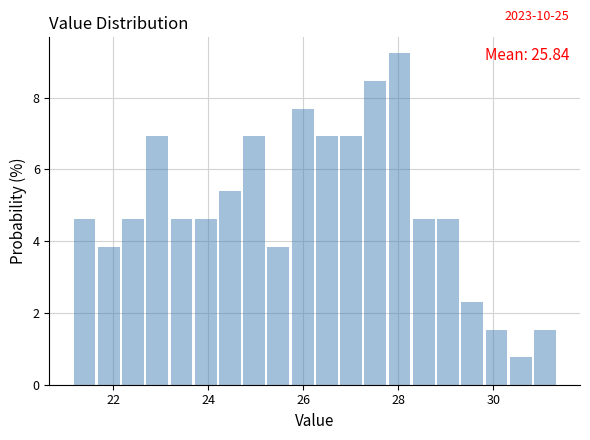

Around what value on the x-axis is the tallest bar? Give the approximate position of its centre, as read against the axis.

28.0